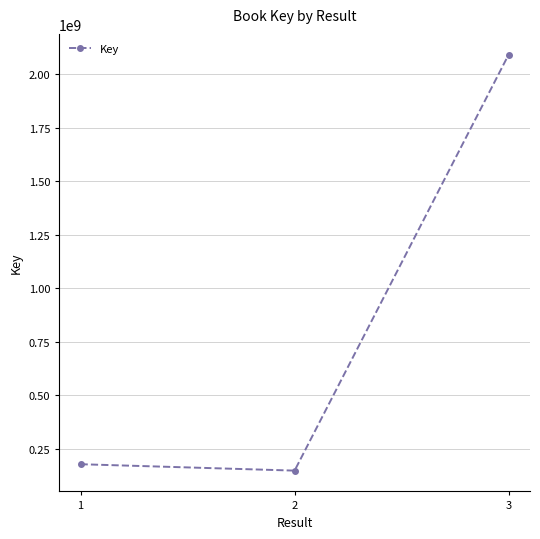

How many lines are shown in the chart?

1